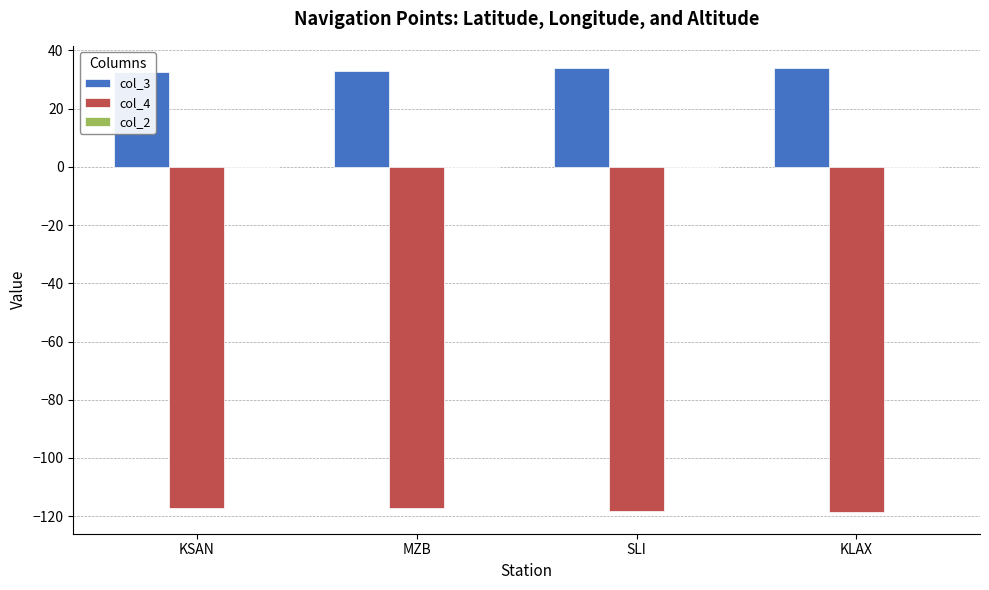

Reading right to left, extract all data points from this chart.

col_3: 33.9	33.8	32.8	32.7
col_4: -118.4	-118.1	-117.2	-117.2
col_2: 0.0	0.0	0.0	0.0